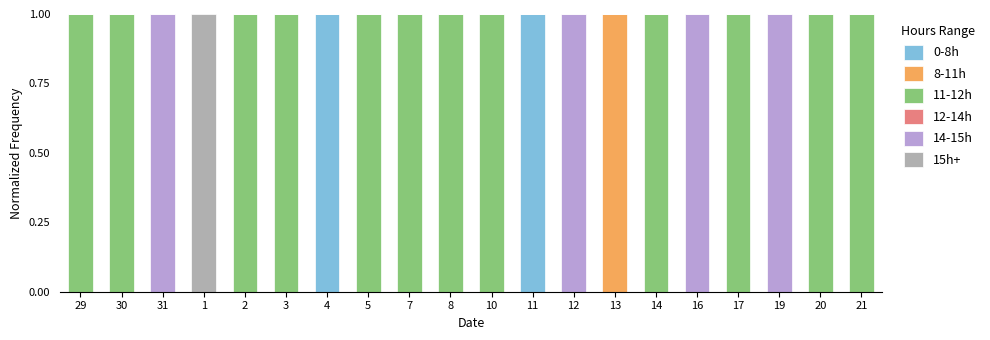

Is it true that 0-8h equals 0 at 19?

True